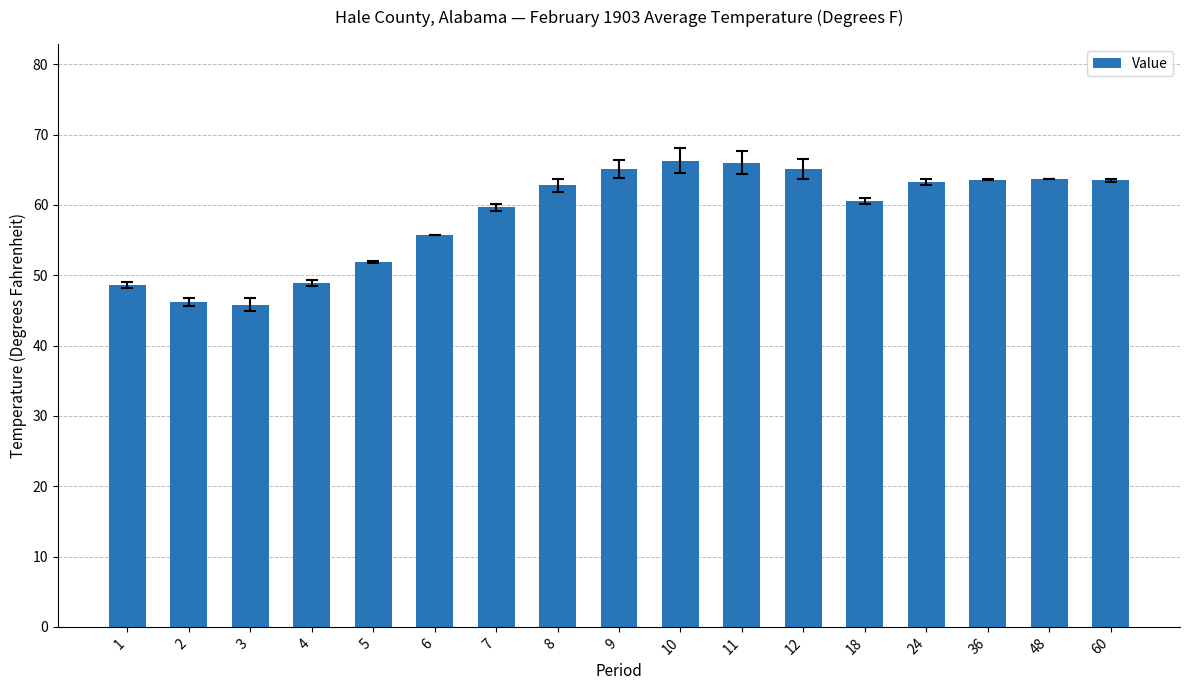

What is the ratio of the value at 36 to the value at 18?

1.0